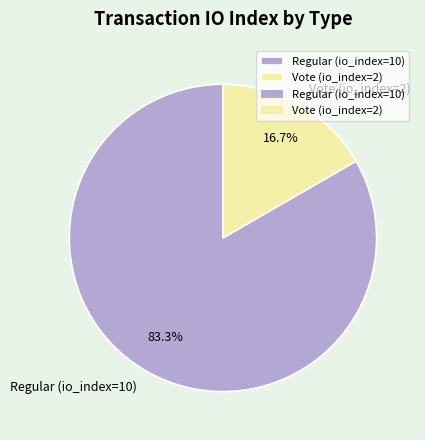

How many slices are in this pie chart?

2